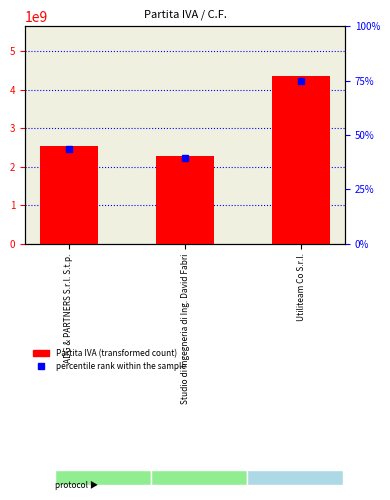

Approximately how many times larger is the value at Utiliteam Co S.r.l. compared to Studio di Ingegneria di Ing. David Fabri?

1.9